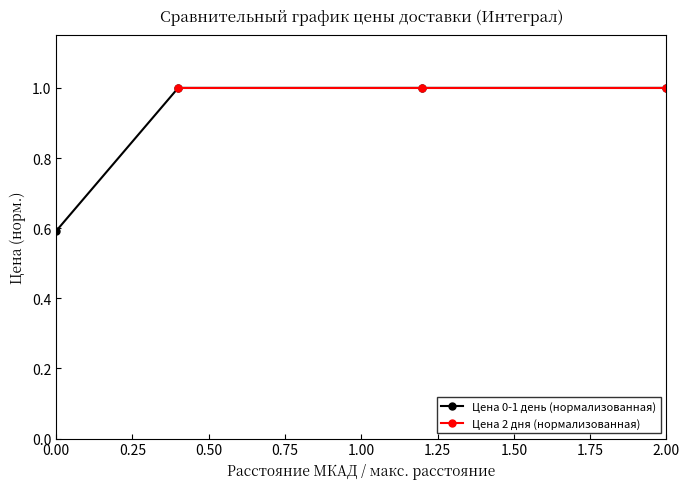

How many categories are shown in the chart?

4